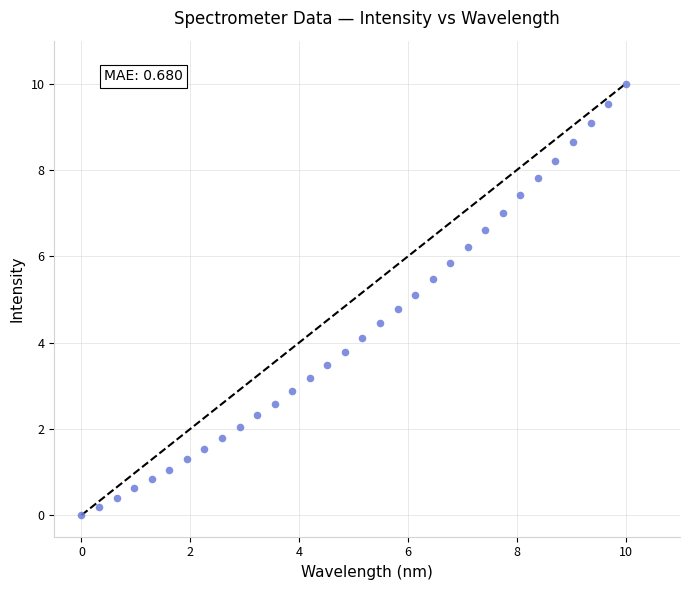

What is the range of X values (max minus min)?

10.0